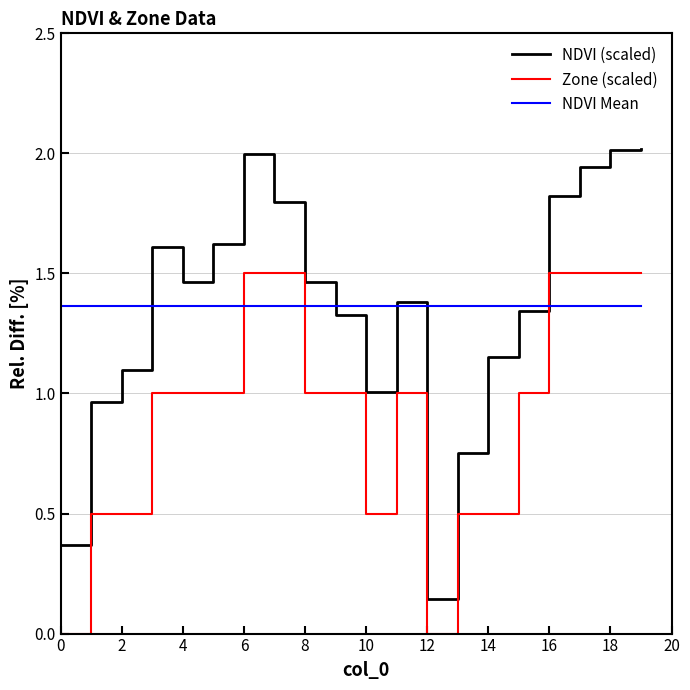

Rank the series by their maximum value, from lowest to highest.

NDVI Mean, Zone (scaled), NDVI (scaled)